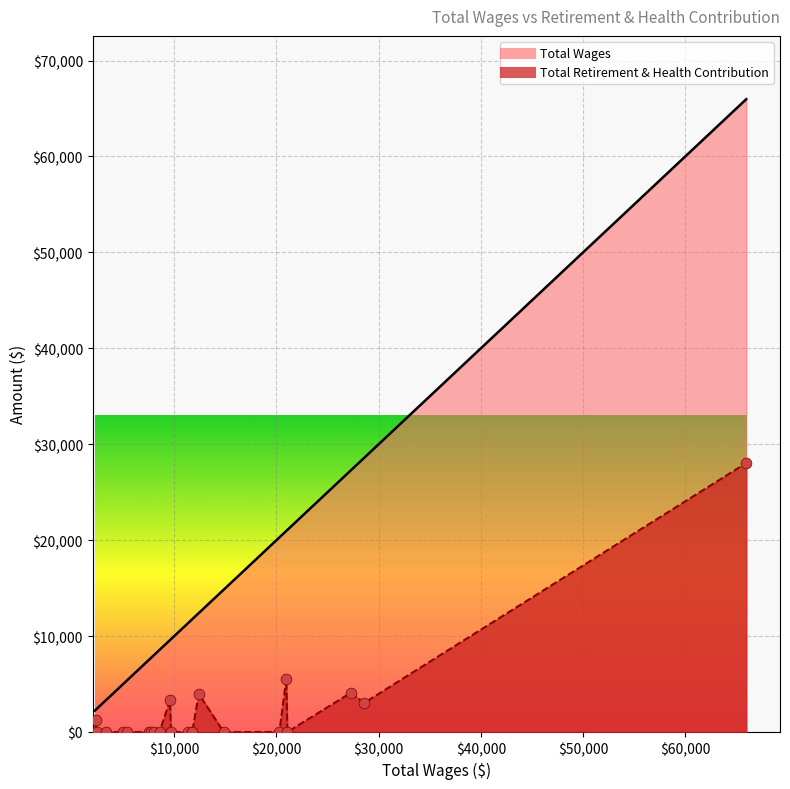

What are all the series names shown in the legend?

Total Wages, Total Retirement & Health Contribution